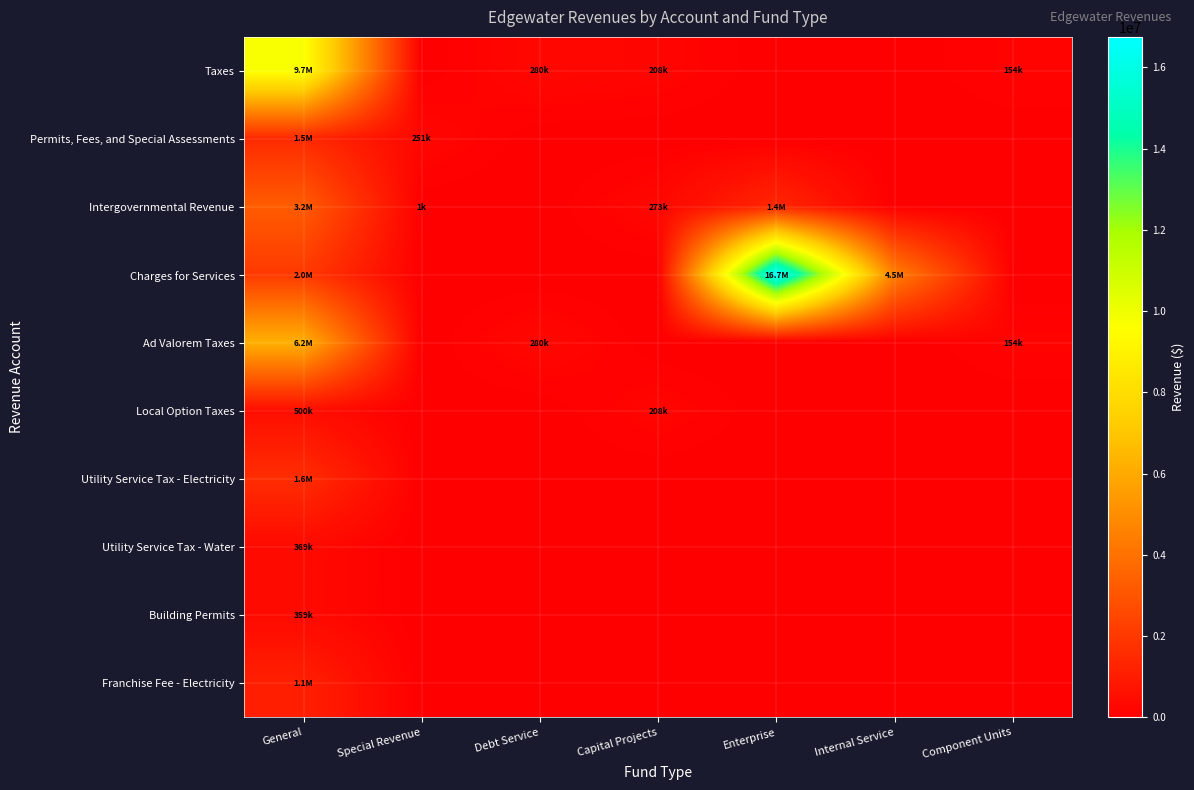

Between Capital Projects and Internal Service, which series saw the biggest shift?

Charges for Services